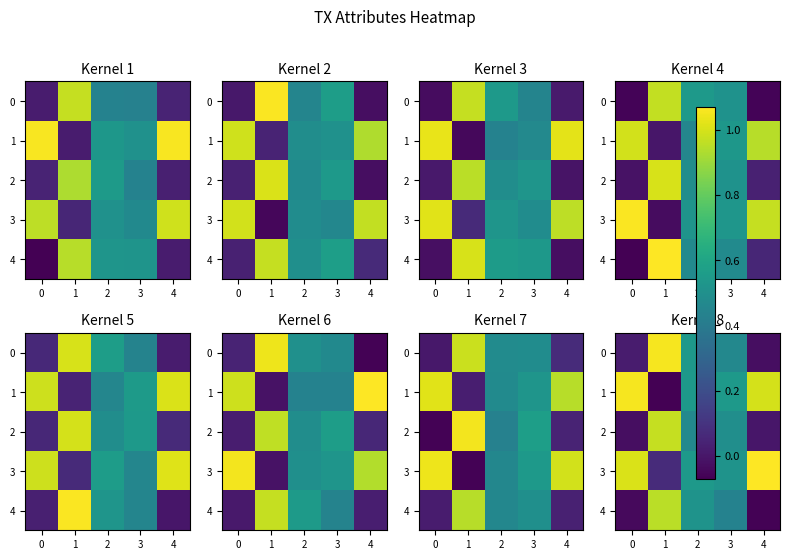

Count the number of data series in this chart.

5